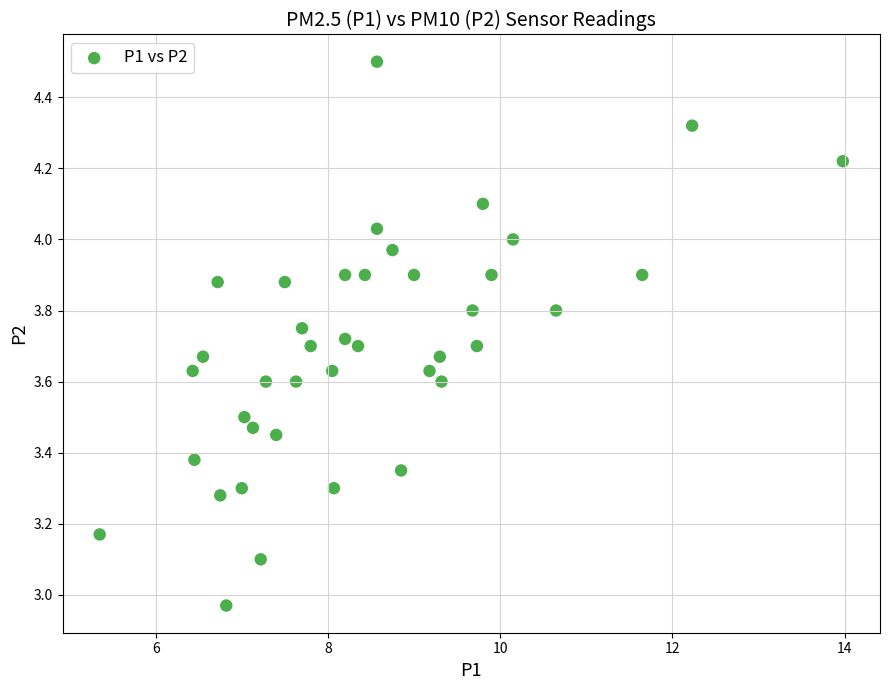

What is the range of X values (max minus min)?

8.6